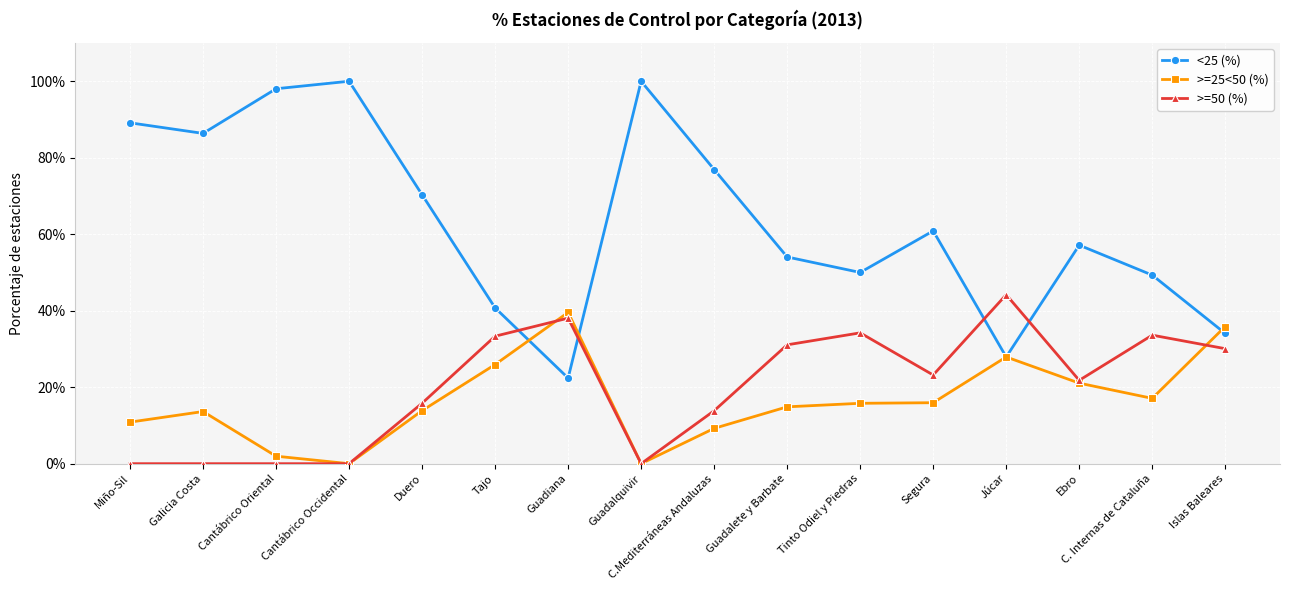

What are all the series names shown in the legend?

<25 (%), >=25<50 (%), >=50 (%)